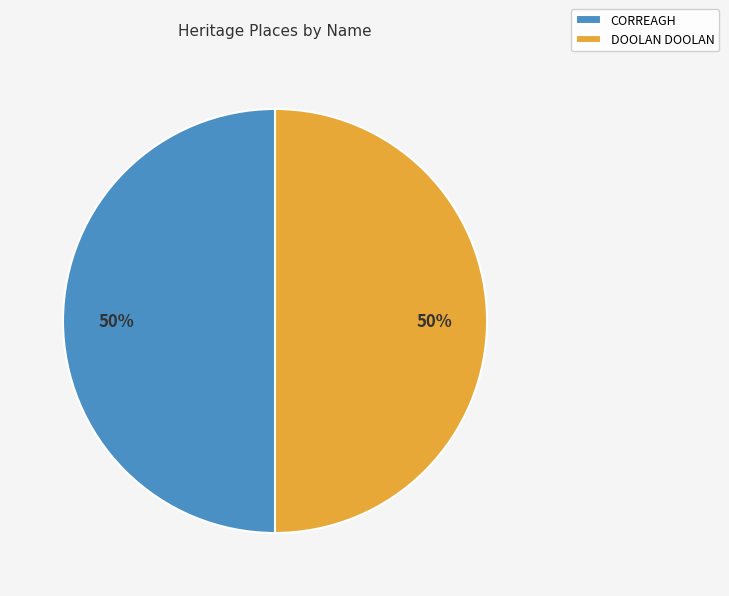

What percentage is the CORREAGH slice, to the nearest percent?

50%